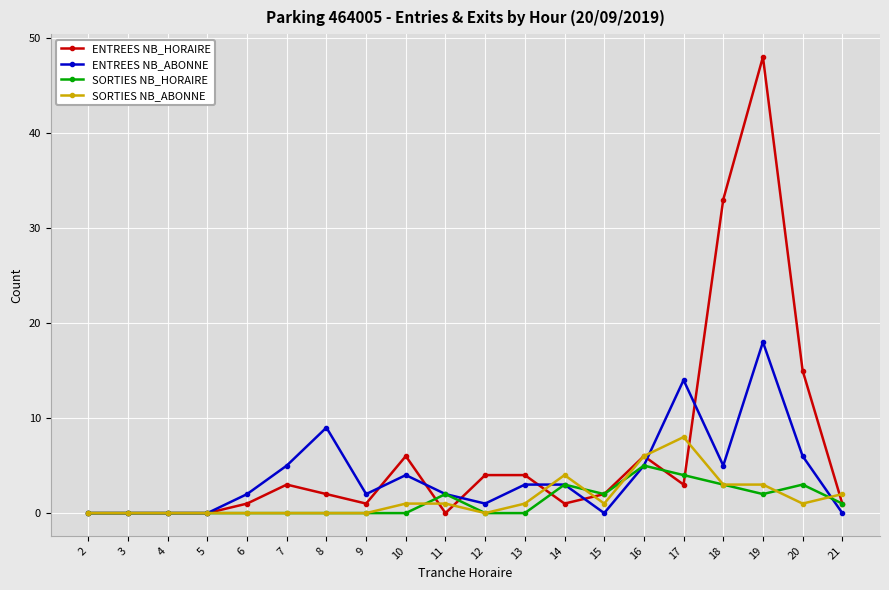

Reading left to right, extract all data points from this chart.

ENTREES NB_HORAIRE: 2=0	3=0	4=0	5=0	6=1	7=3	8=2	9=1	10=6	11=0	12=4	13=4	14=1	15=2	16=6	17=3	18=33	19=48	20=15	21=1
ENTREES NB_ABONNE: 2=0	3=0	4=0	5=0	6=2	7=5	8=9	9=2	10=4	11=2	12=1	13=3	14=3	15=0	16=5	17=14	18=5	19=18	20=6	21=0
SORTIES NB_HORAIRE: 2=0	3=0	4=0	5=0	6=0	7=0	8=0	9=0	10=0	11=2	12=0	13=0	14=3	15=2	16=5	17=4	18=3	19=2	20=3	21=1
SORTIES NB_ABONNE: 2=0	3=0	4=0	5=0	6=0	7=0	8=0	9=0	10=1	11=1	12=0	13=1	14=4	15=1	16=6	17=8	18=3	19=3	20=1	21=2